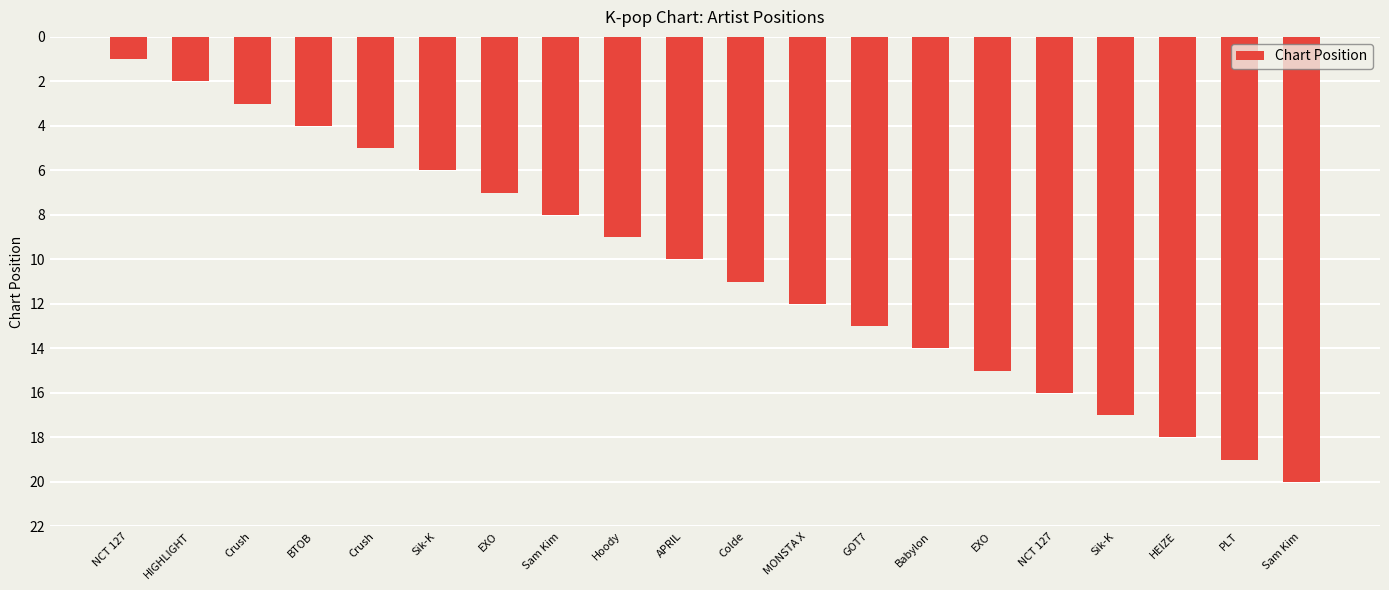

Reading right to left, extract all data points from this chart.

Sam Kim=20	PLT=19	HEIZE=18	Sik-K=17	NCT 127=16	EXO=15	Babylon=14	GOT7=13	MONSTA X=12	Colde=11	APRIL=10	Hoody=9	Sam Kim=8	EXO=7	Sik-K=6	Crush=5	BTOB=4	Crush=3	HIGHLIGHT=2	NCT 127=1